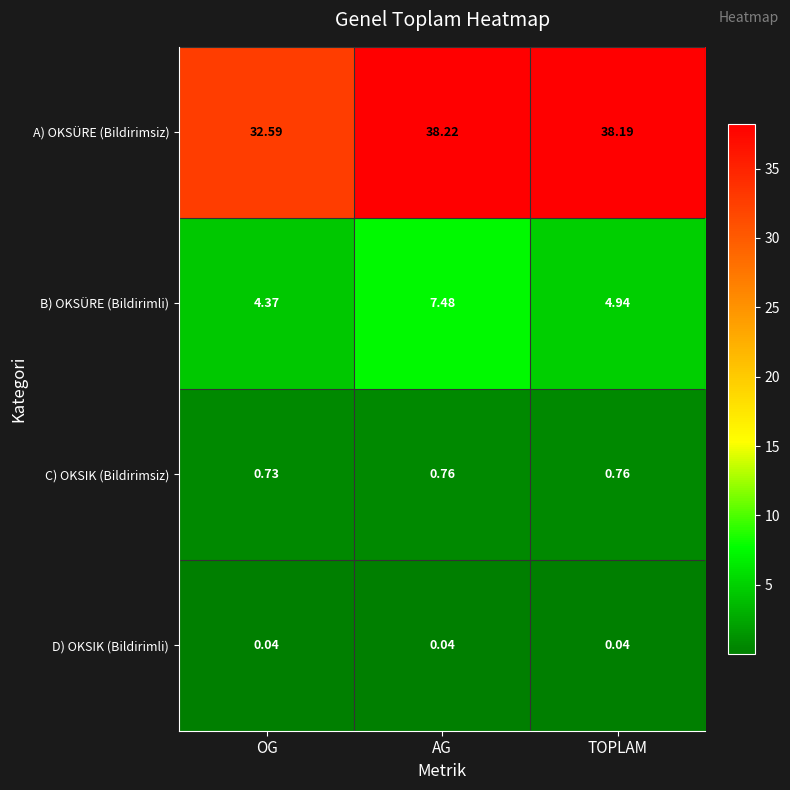

Where is A) OKSÜRE (Bildirimsiz) nearest to the value 35?

OG